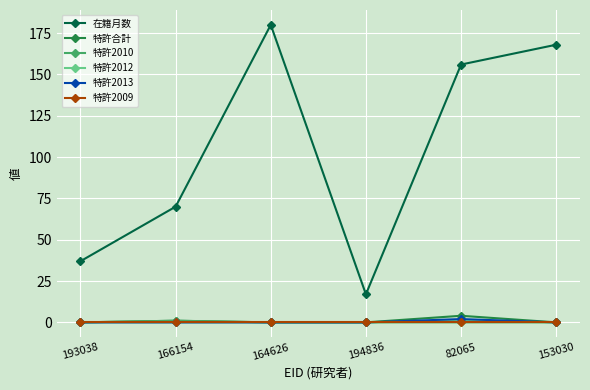

At how many categories does at least one series exceed 54?

4